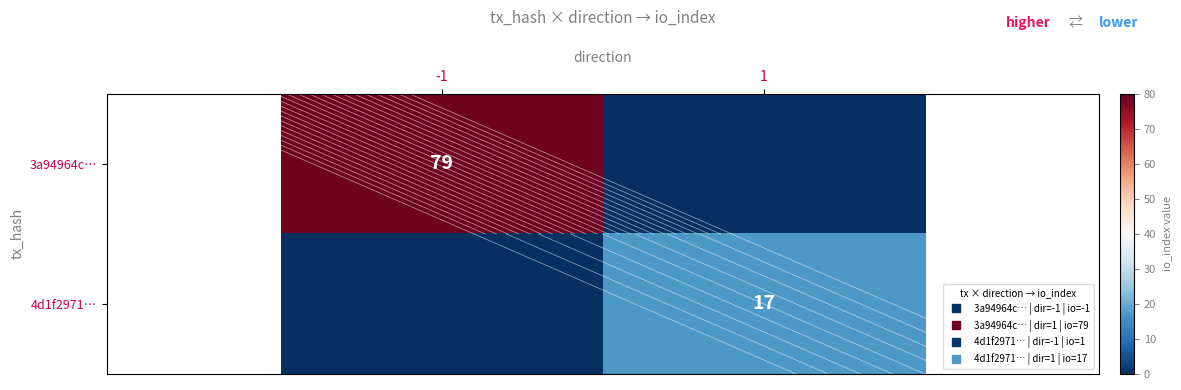

Between 1 and -1, which is larger?

-1